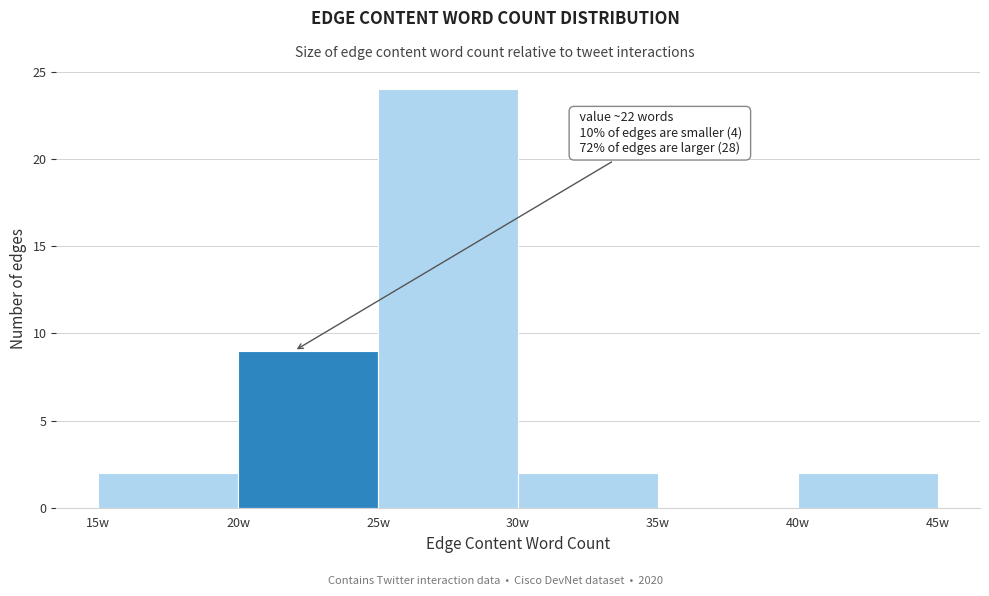

Over which range of the x-axis is the bar tallest?

25 to 30